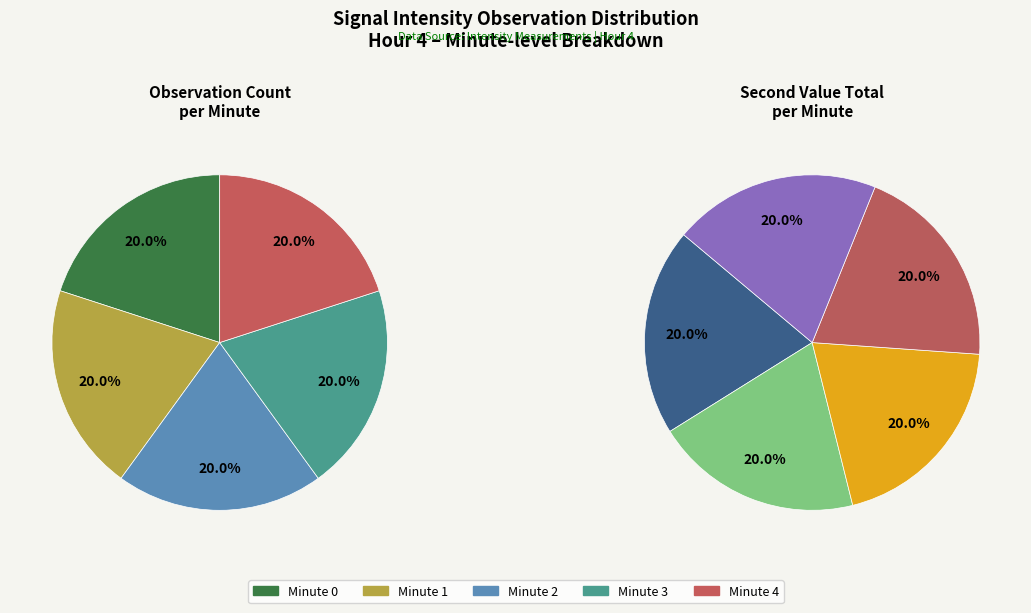

Which slice is the largest?

Minute 0